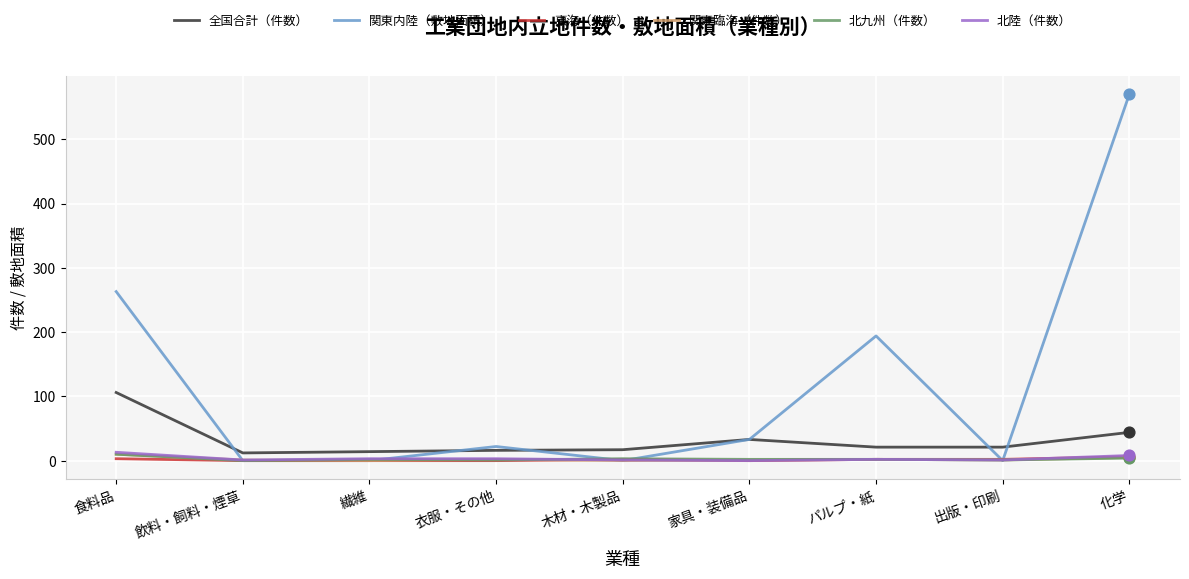

At how many categories does at least one series exceed 402?

1